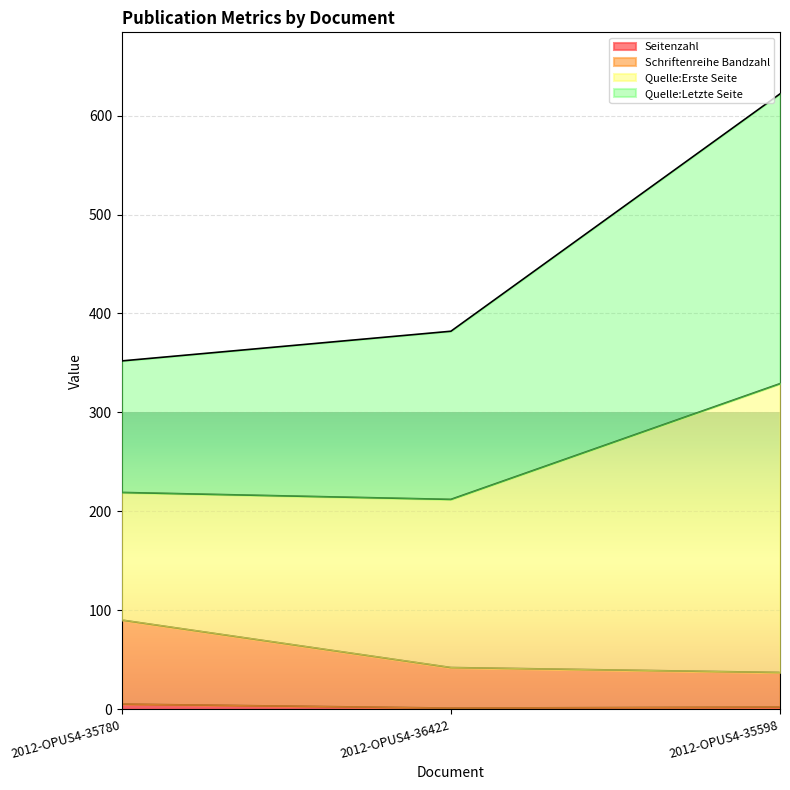

At which category is the sum across all series the highest?

2012-OPUS4-35598